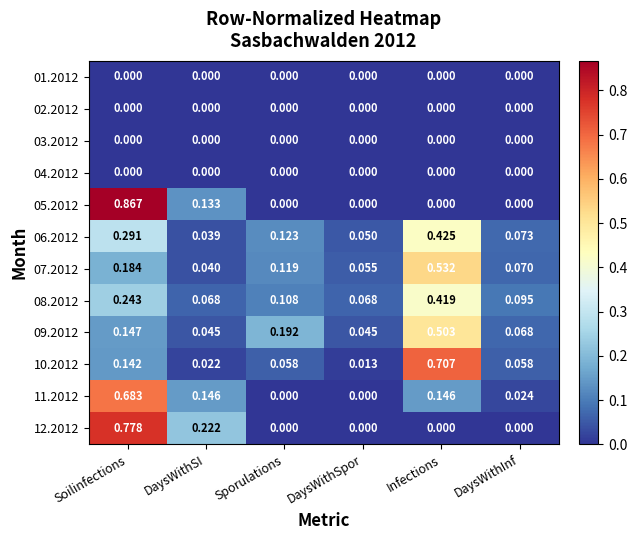

At which label does 05.2012 reach its peak?

Soilinfections